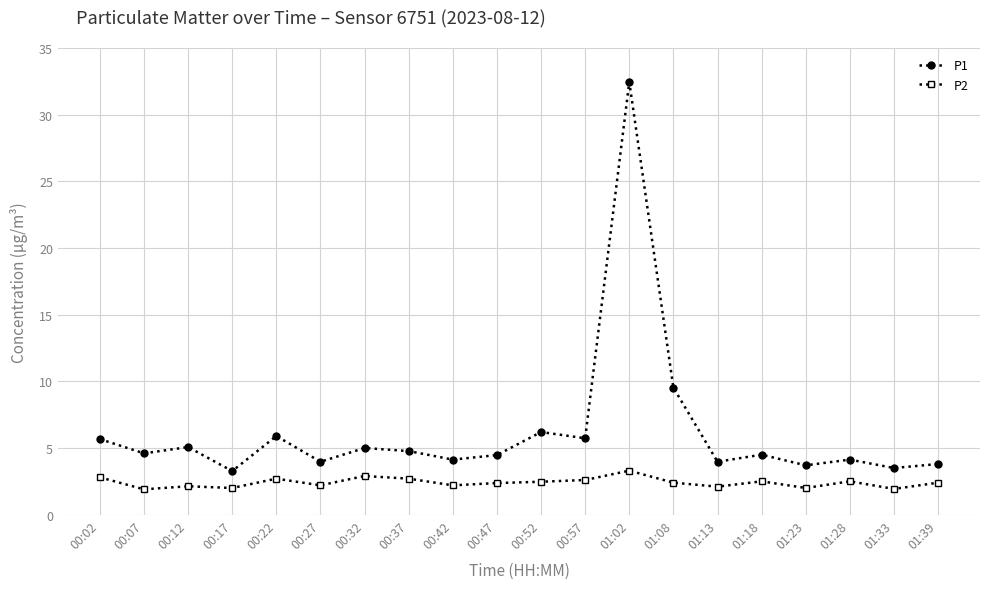

At 01:18, list the series in order from largest to smallest.

P1, P2